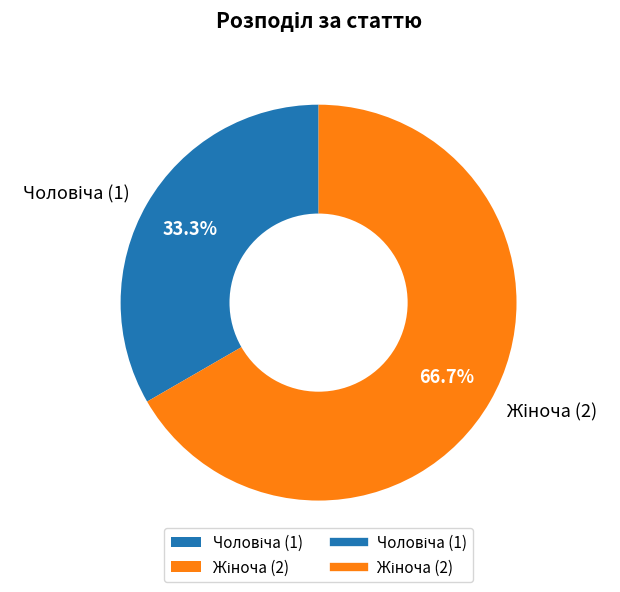

How many segments does this pie chart have?

2